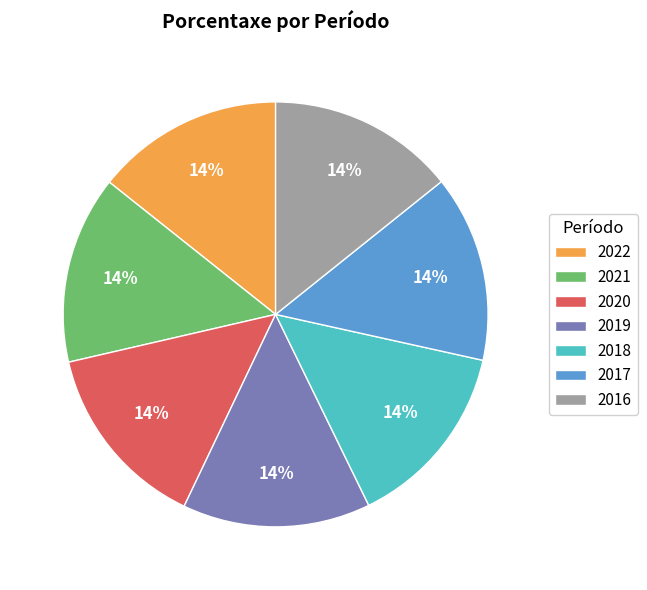

What percentage is the 2017 slice, to the nearest percent?

14%